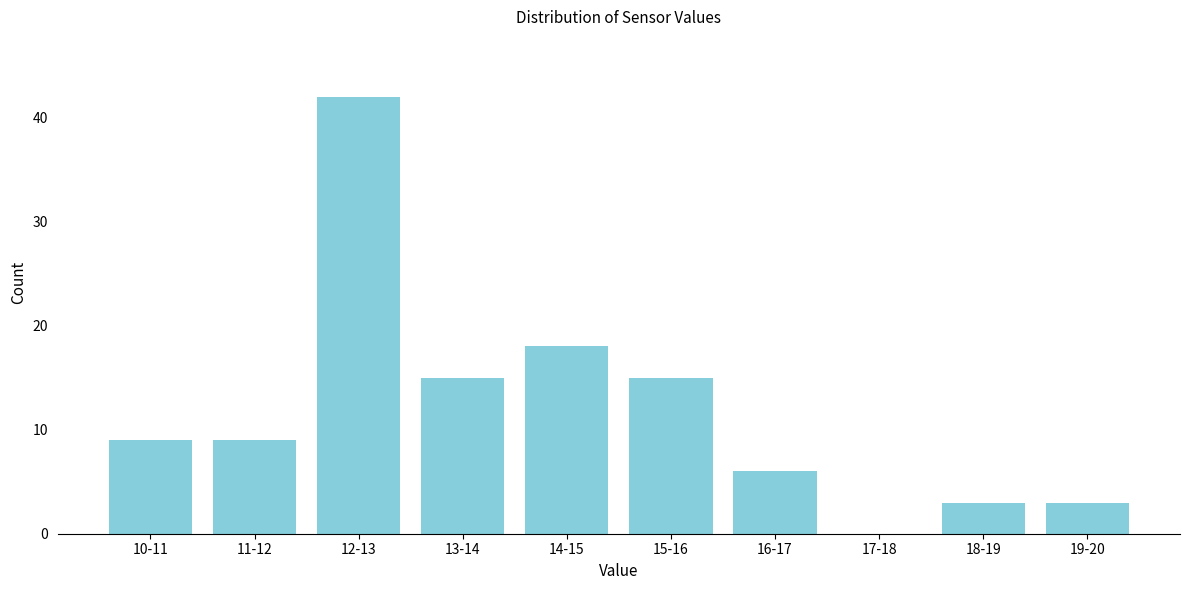

Reading left to right, extract all data points from this chart.

10-11=9	11-12=9	12-13=42	13-14=15	14-15=18	15-16=15	16-17=6	17-18=0	18-19=3	19-20=3